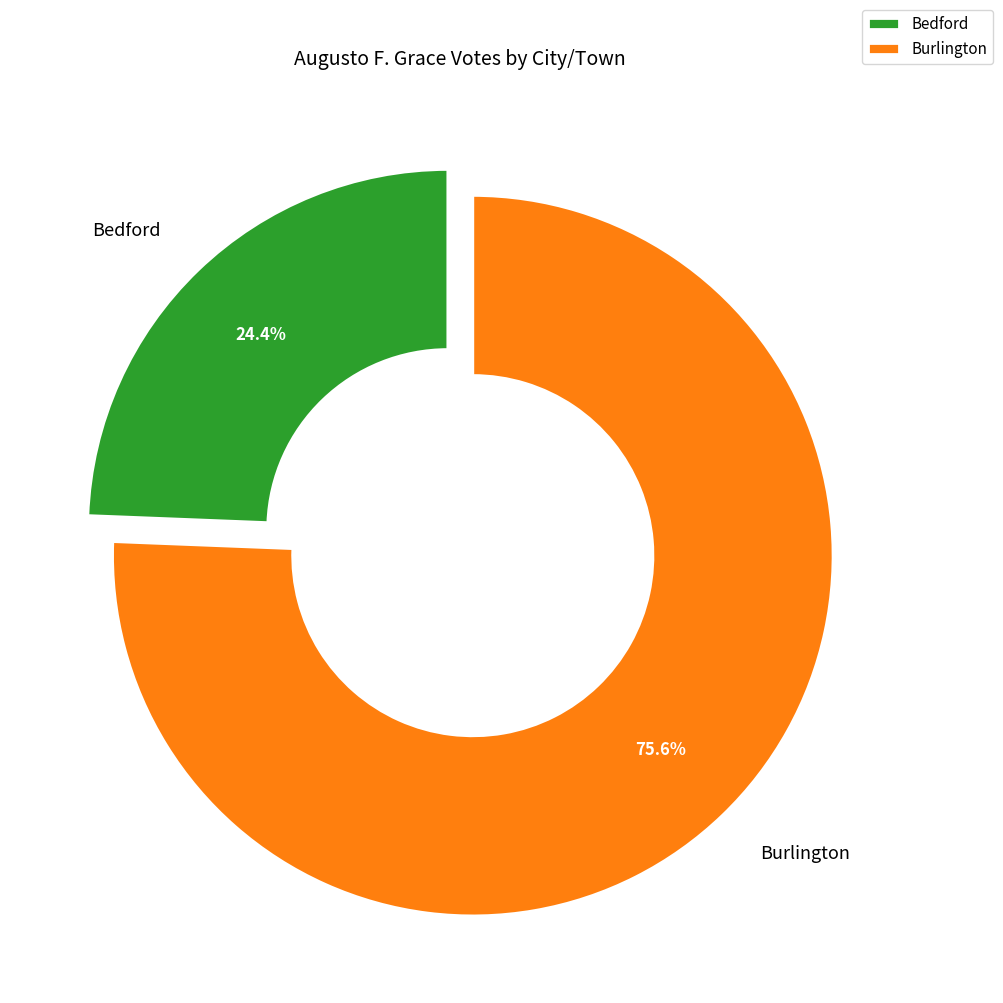

Approximately how many times larger is the value at Burlington compared to Bedford?

3.1